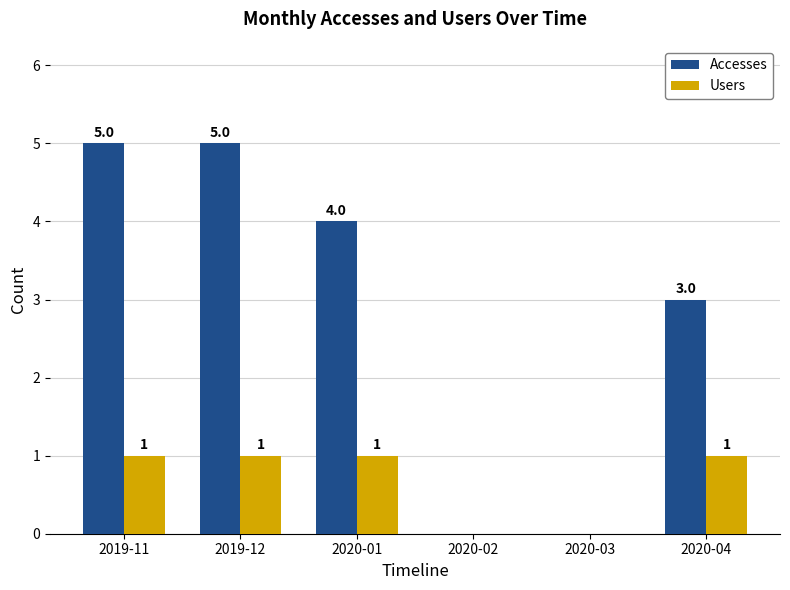

What is the greatest value displayed?

5